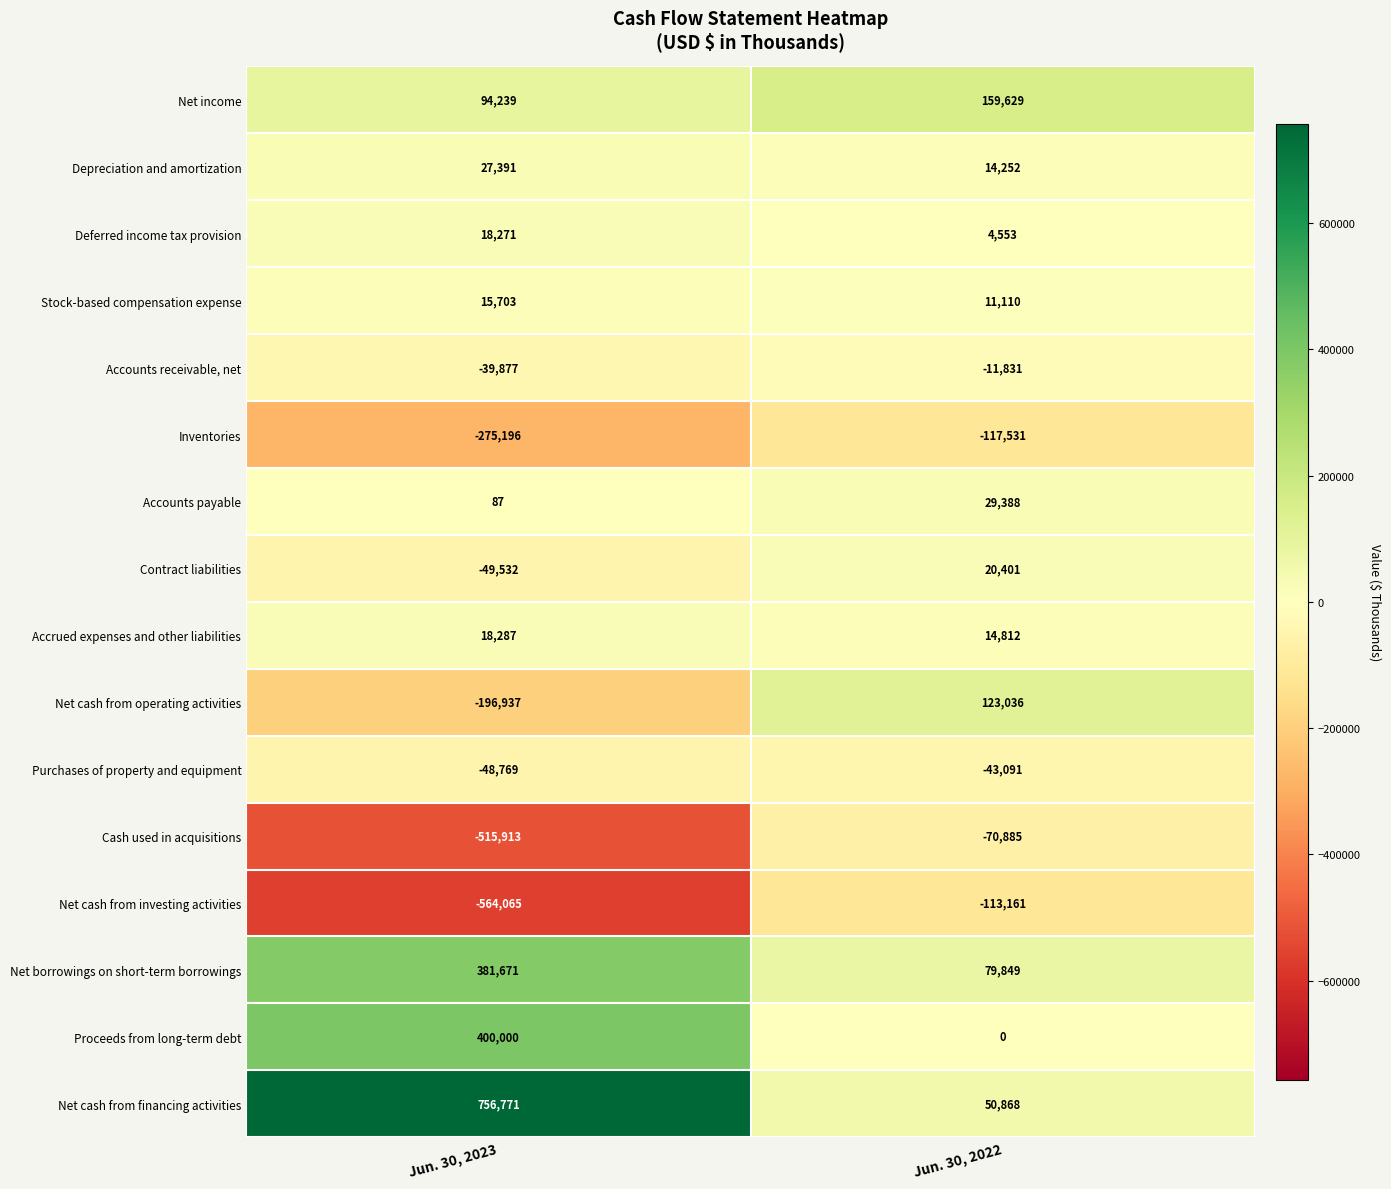

The Net income series shows 27359 at Jun. 30, 2023. True or false?

False